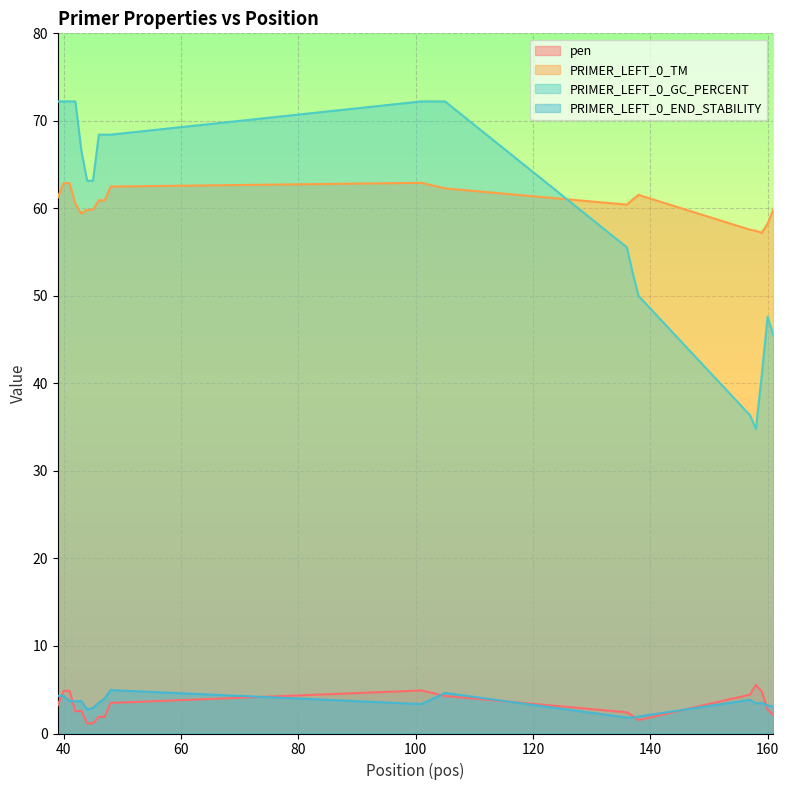

What is the spread (max minus min) of values at 40?

67.9